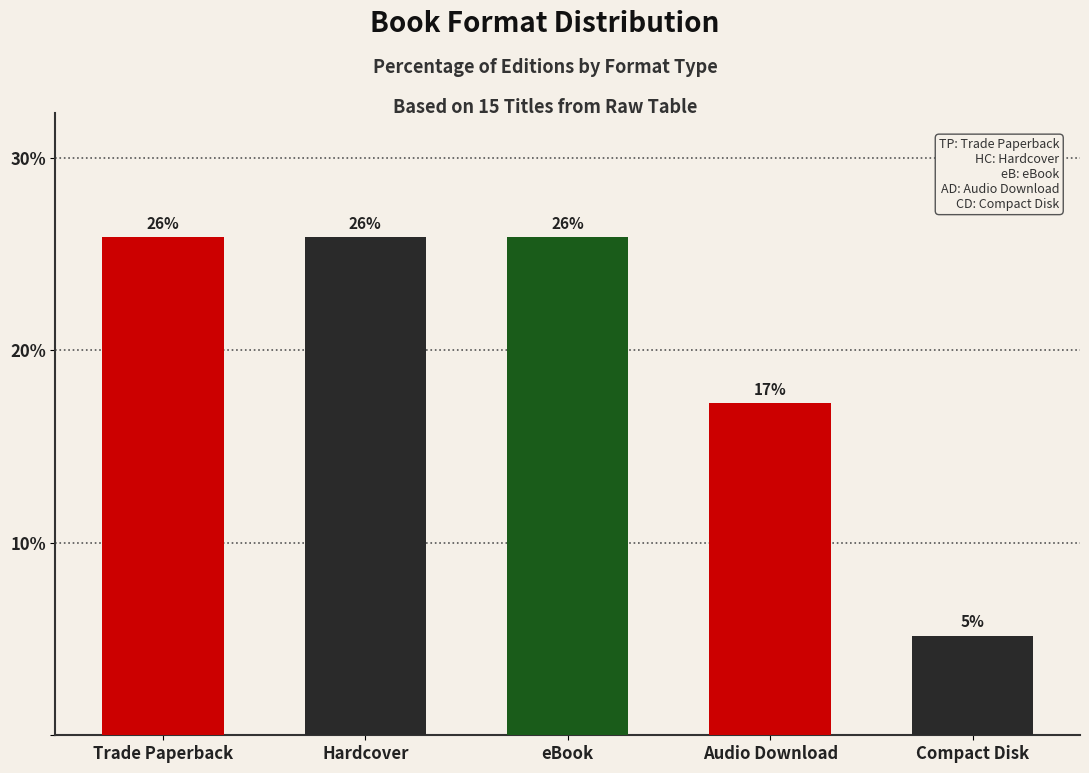

What is the change in value from Hardcover to Compact Disk?

-20.7